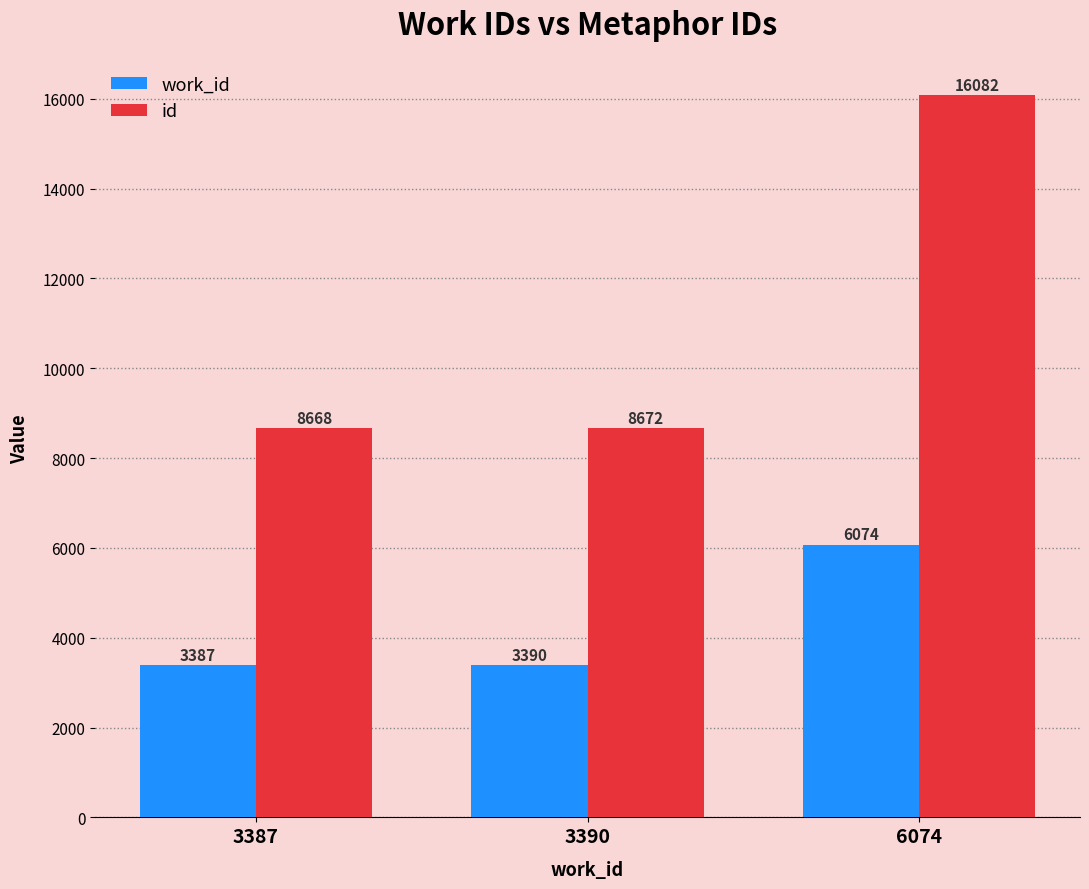

What is the sum of all work_id values?

12851